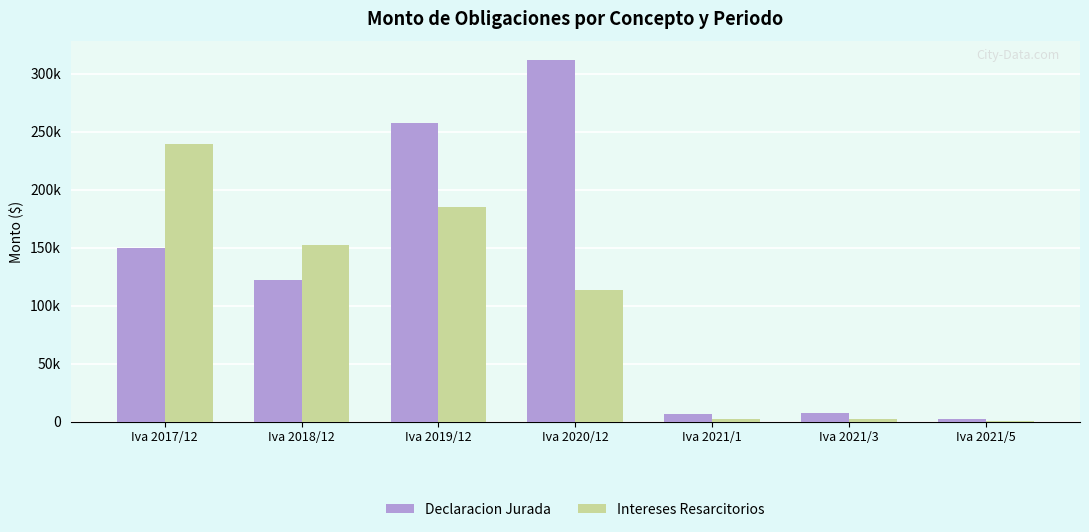

What are all the series names shown in the legend?

Declaracion Jurada, Intereses Resarcitorios